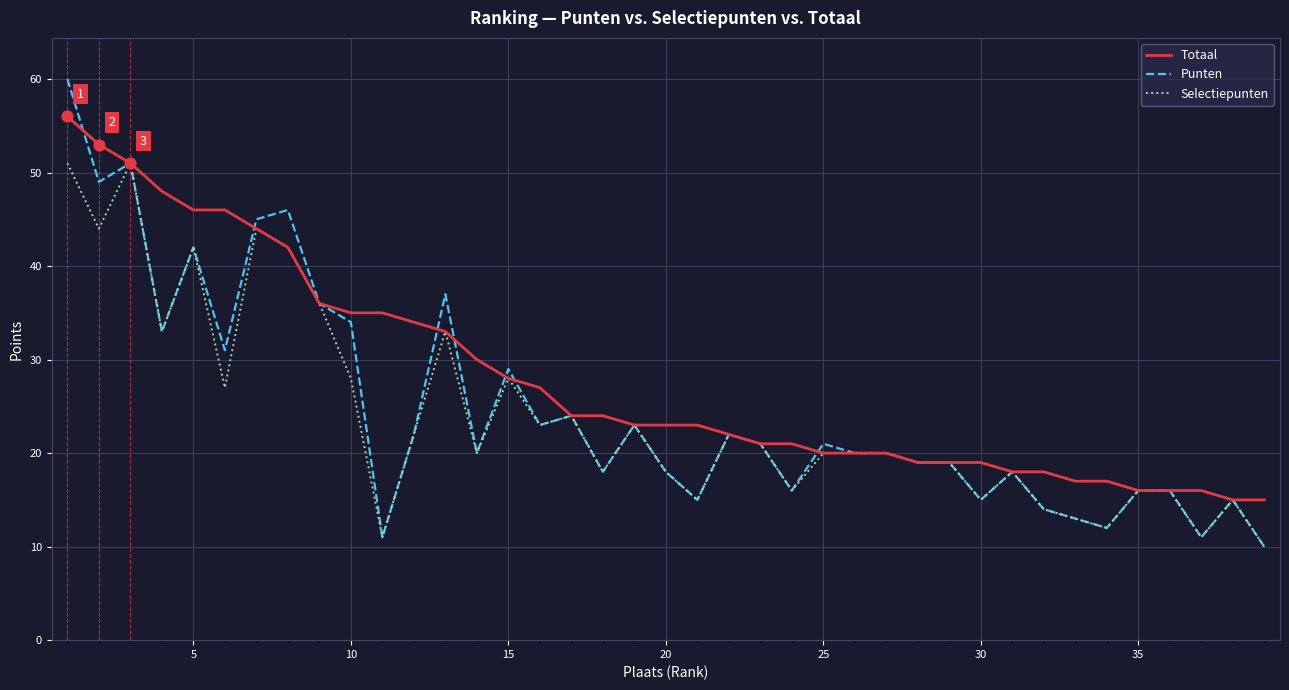

What are all the series names shown in the legend?

Totaal, Punten, Selectiepunten